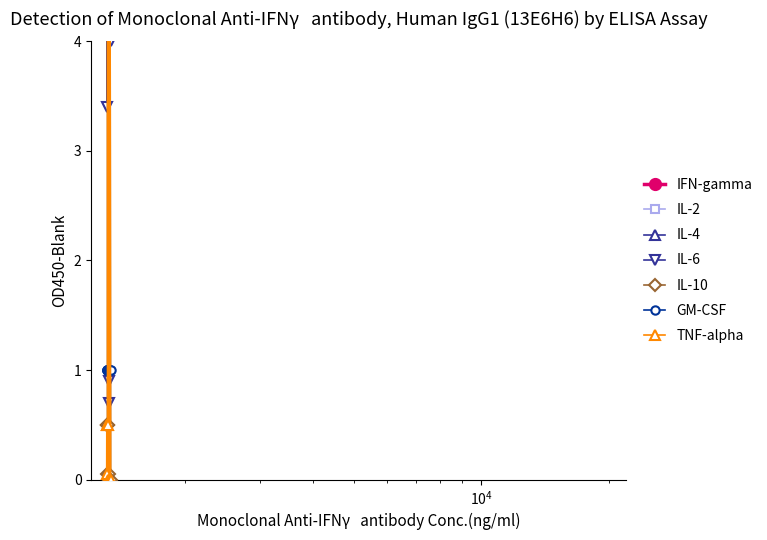

True or false: TNF-alpha and IL-4 intersect in this chart.

False